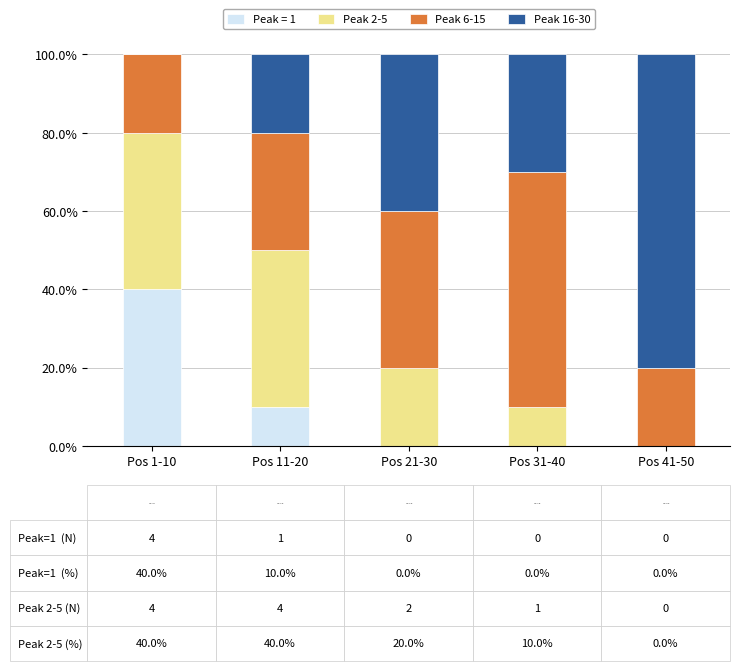

At which label does Peak = 1 reach its peak?

Pos 1-10